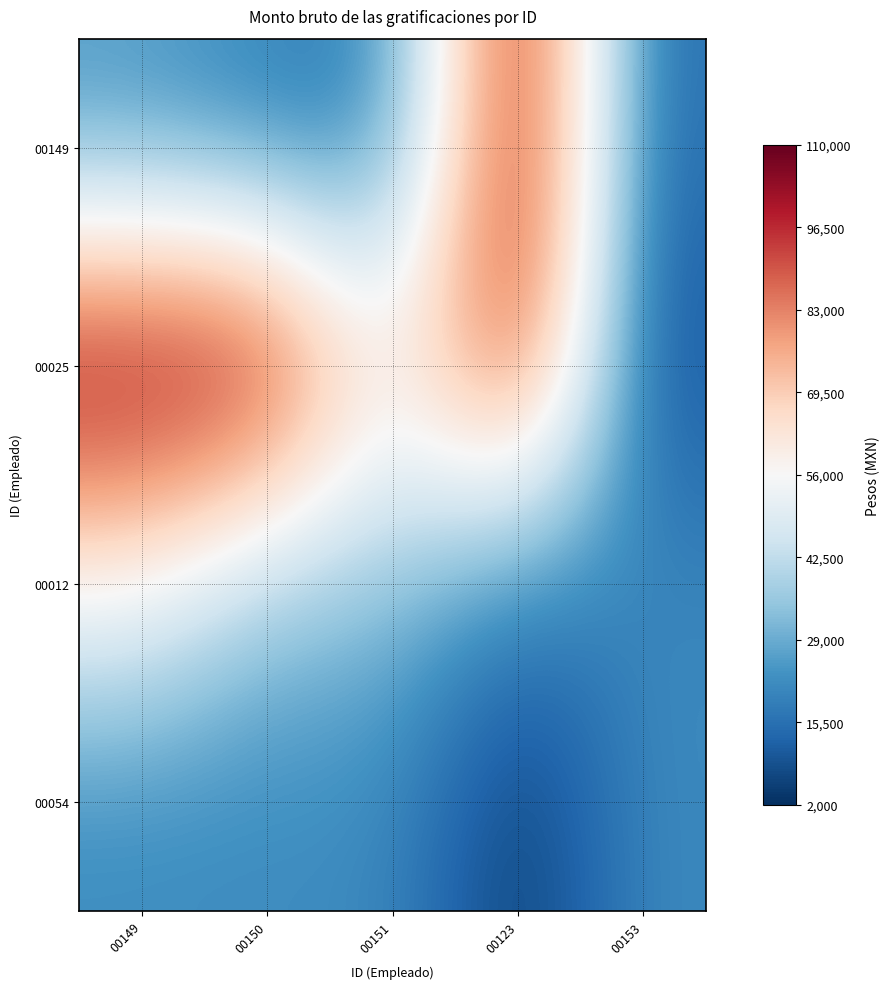

Rank the series by their maximum value, from lowest to highest.

00054, 00012, 00149, 00025